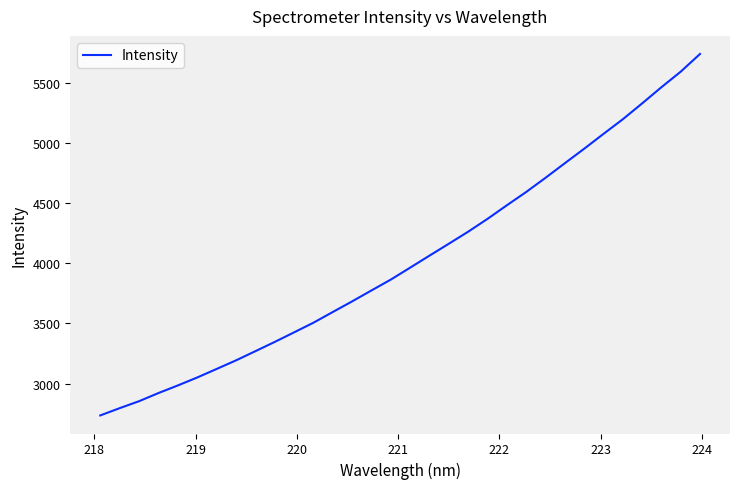

Does the chart have visible grid lines?

No